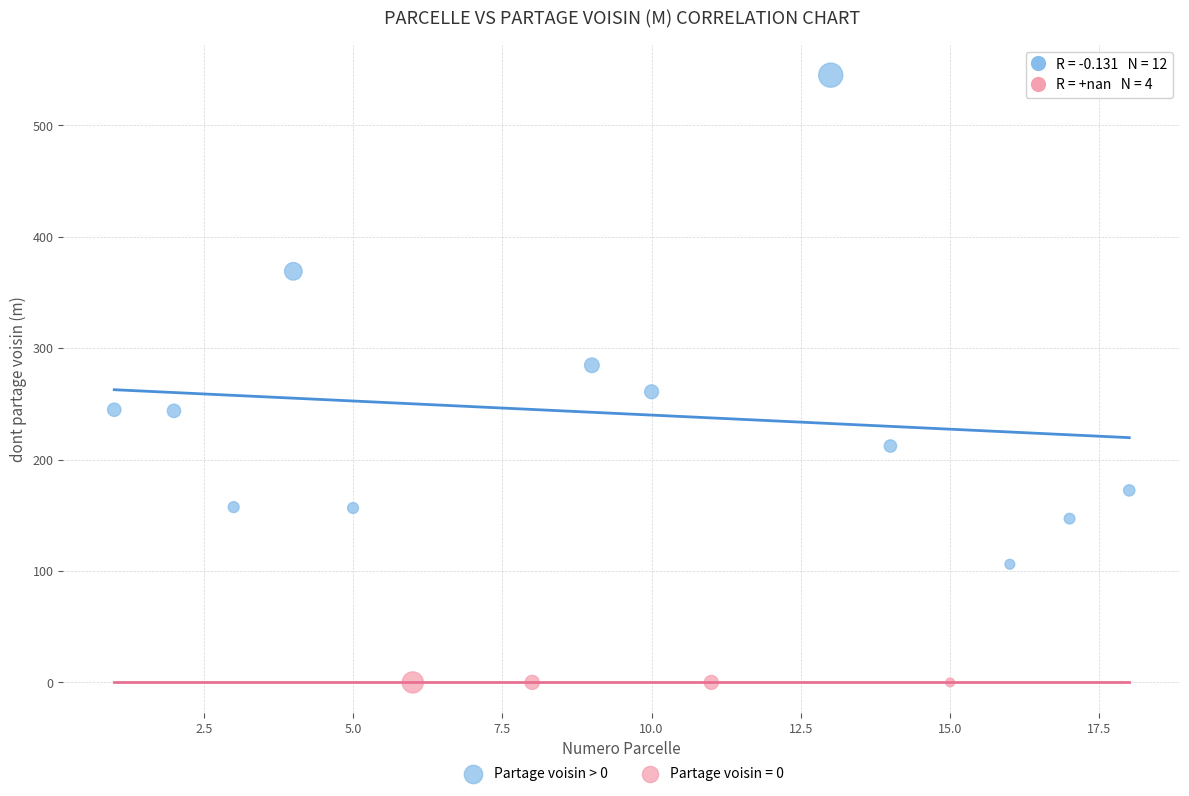

Which series reaches the maximum Y coordinate?

Partage voisin > 0